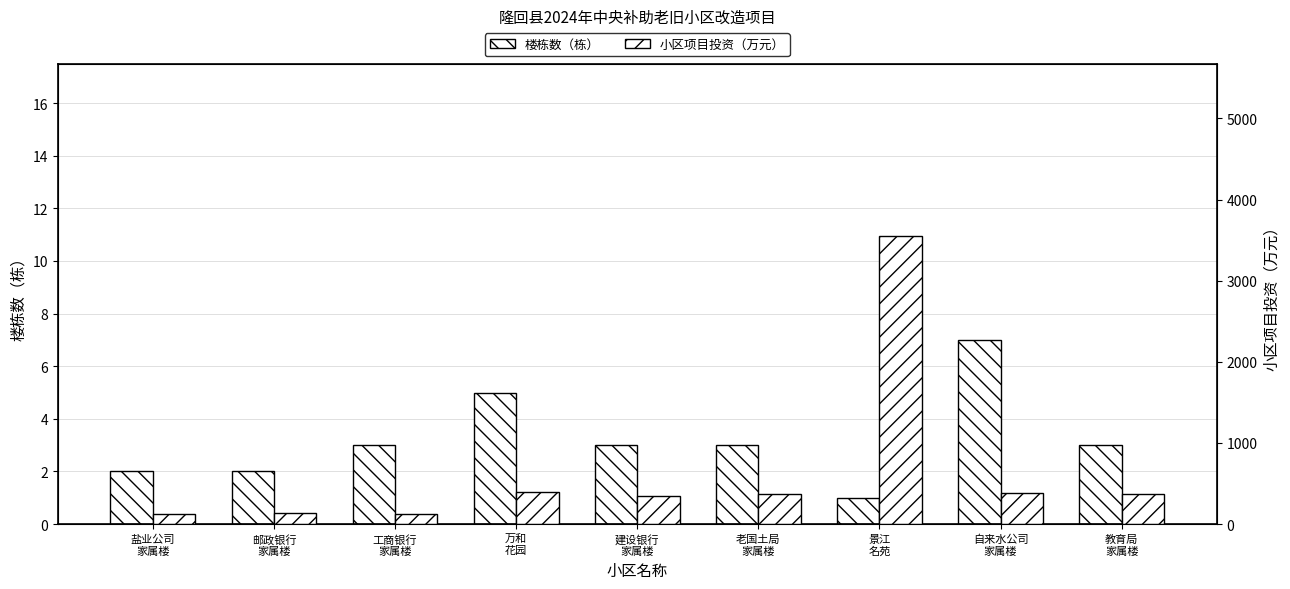

Which has a higher value, 盐业公司
家属楼 or 万和
花园?

万和
花园